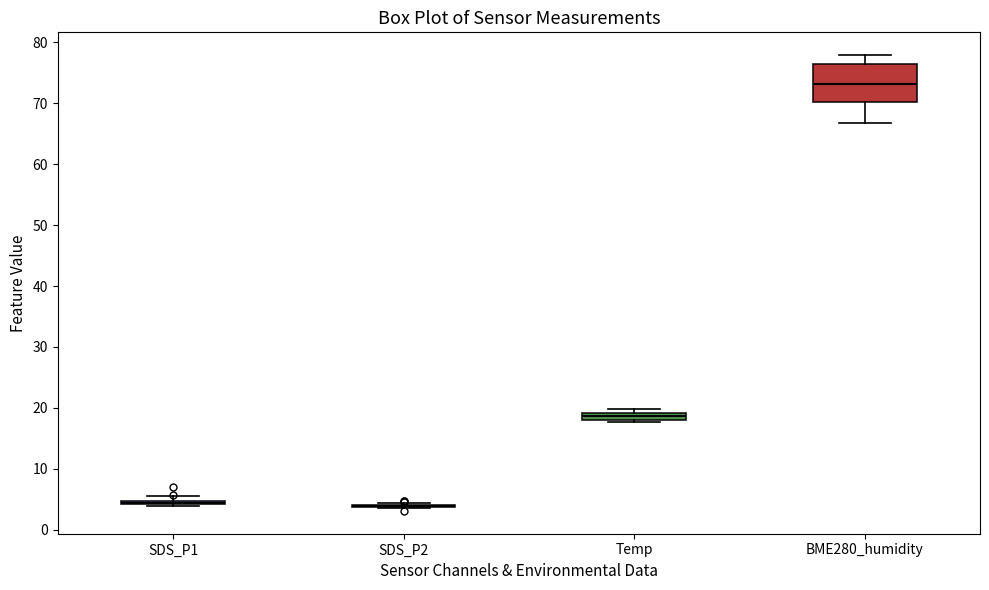

Comparing the boxes themselves (not the whiskers), which one is the tallest?

BME280_humidity